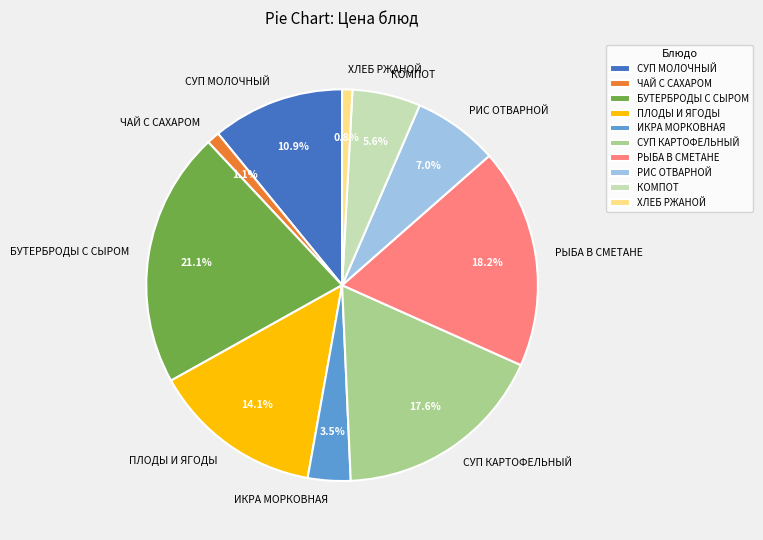

Is there a majority slice in this chart?

No